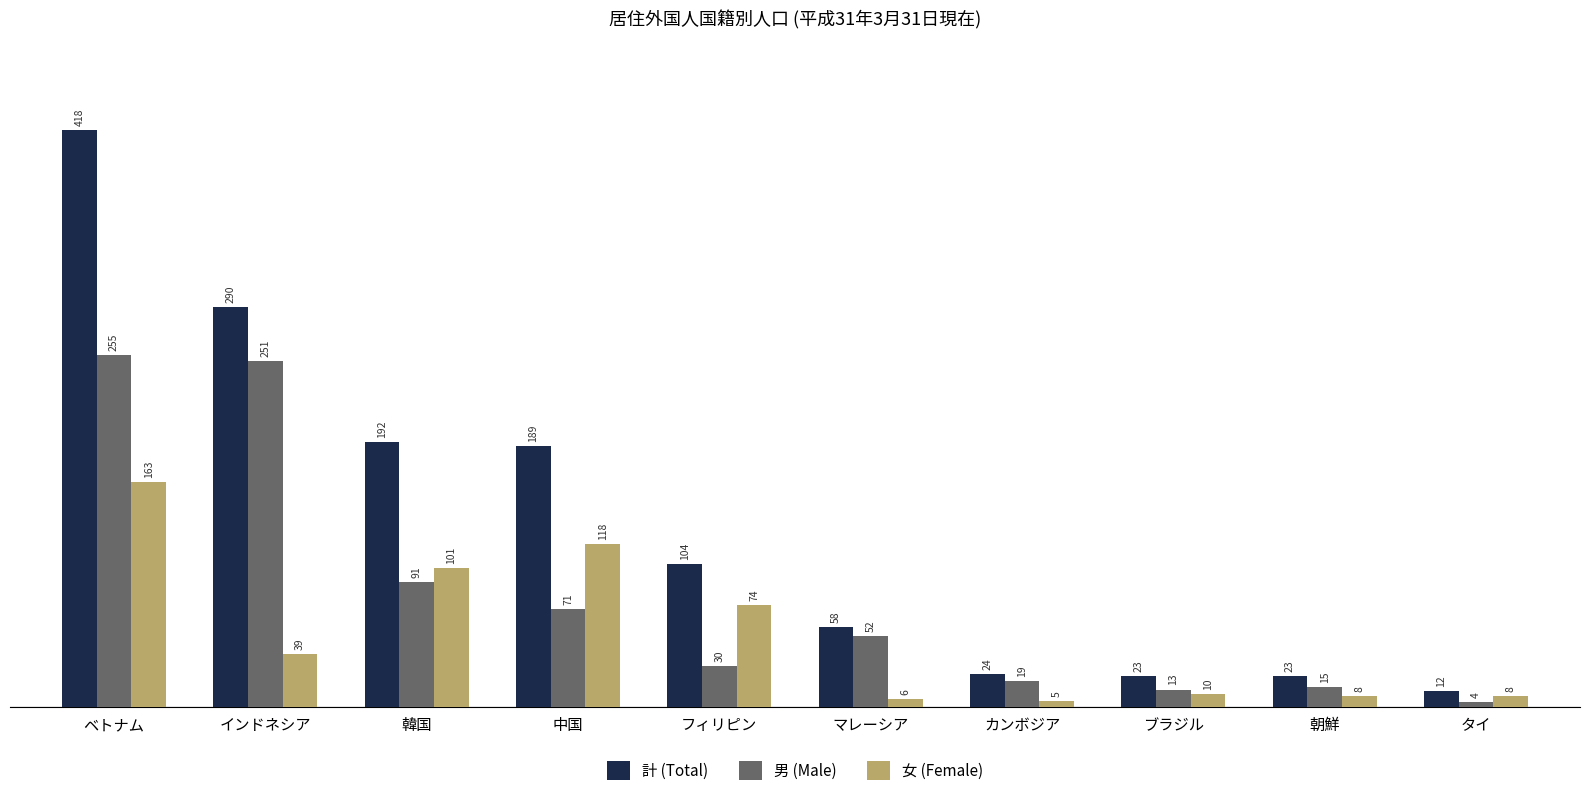

What is the sum of the 計 (Total) values at ベトナム and 中国?

607